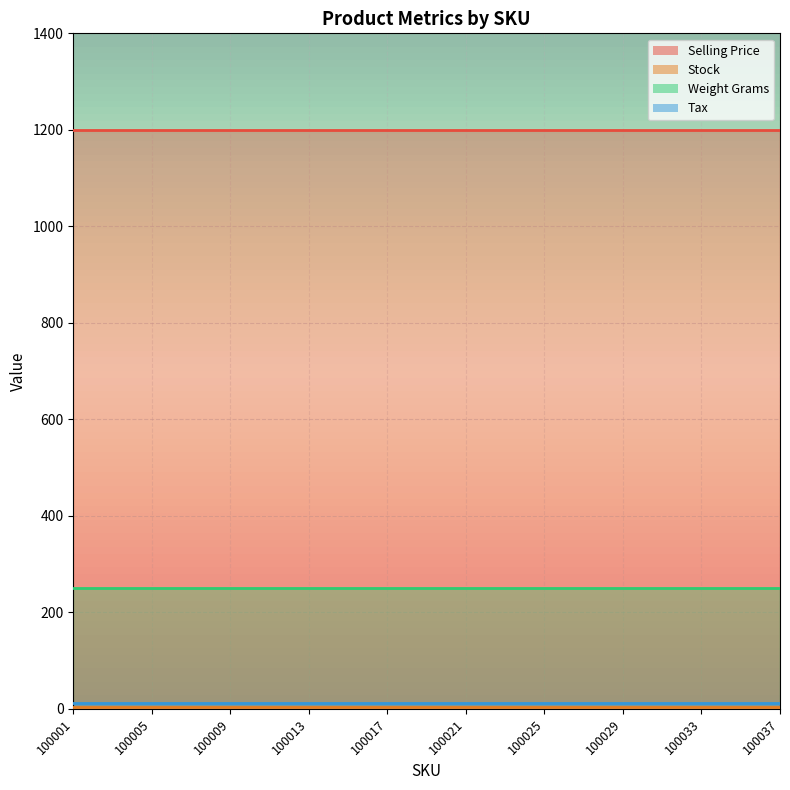

Is it true that Stock equals 5 at 100029?

False